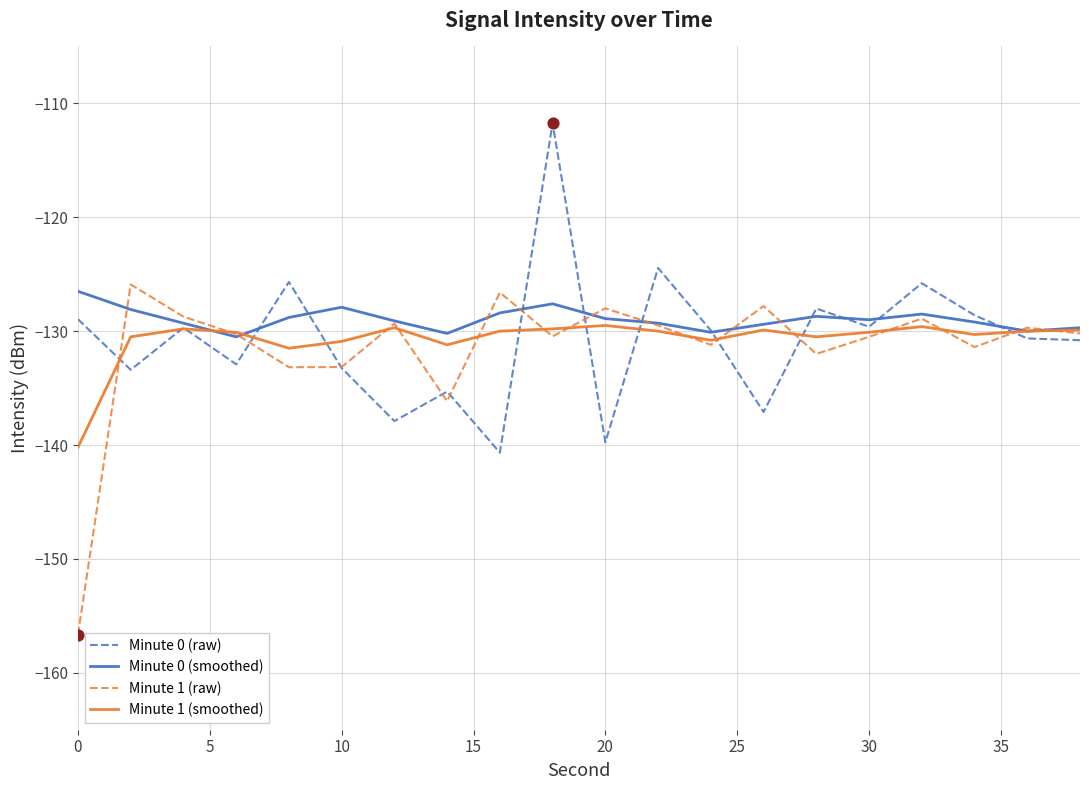

What is the highest value of the Minute 0 (smoothed) series?

-126.5